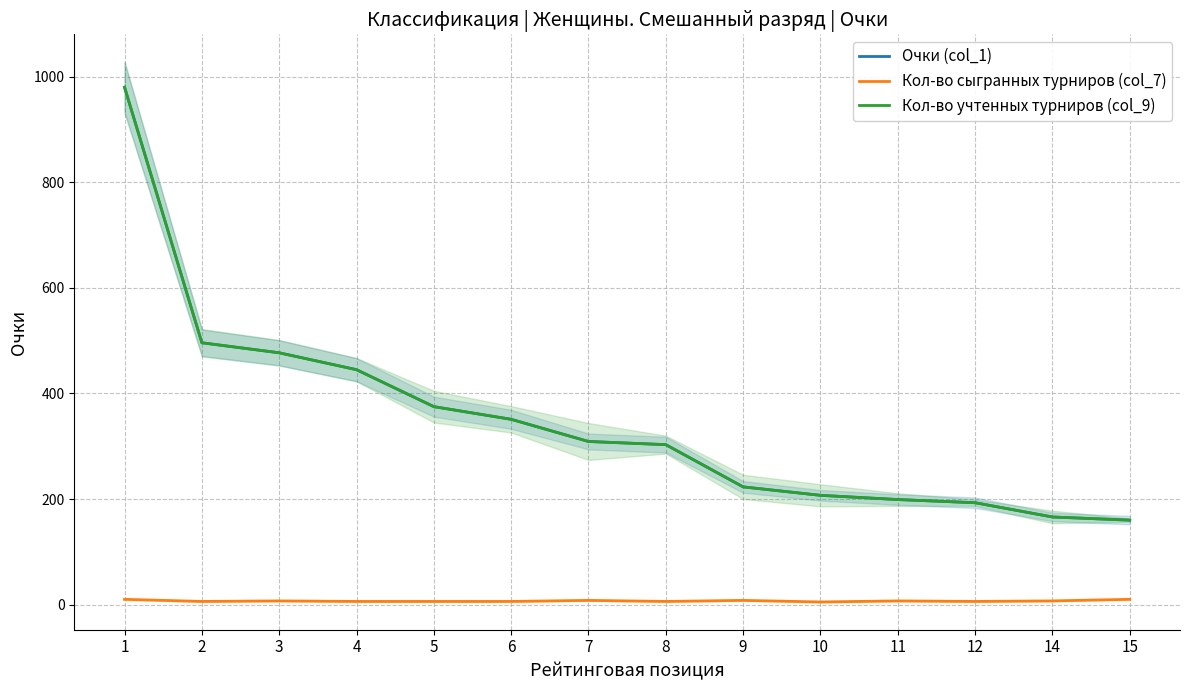

What is the total value across all series at 11?

405